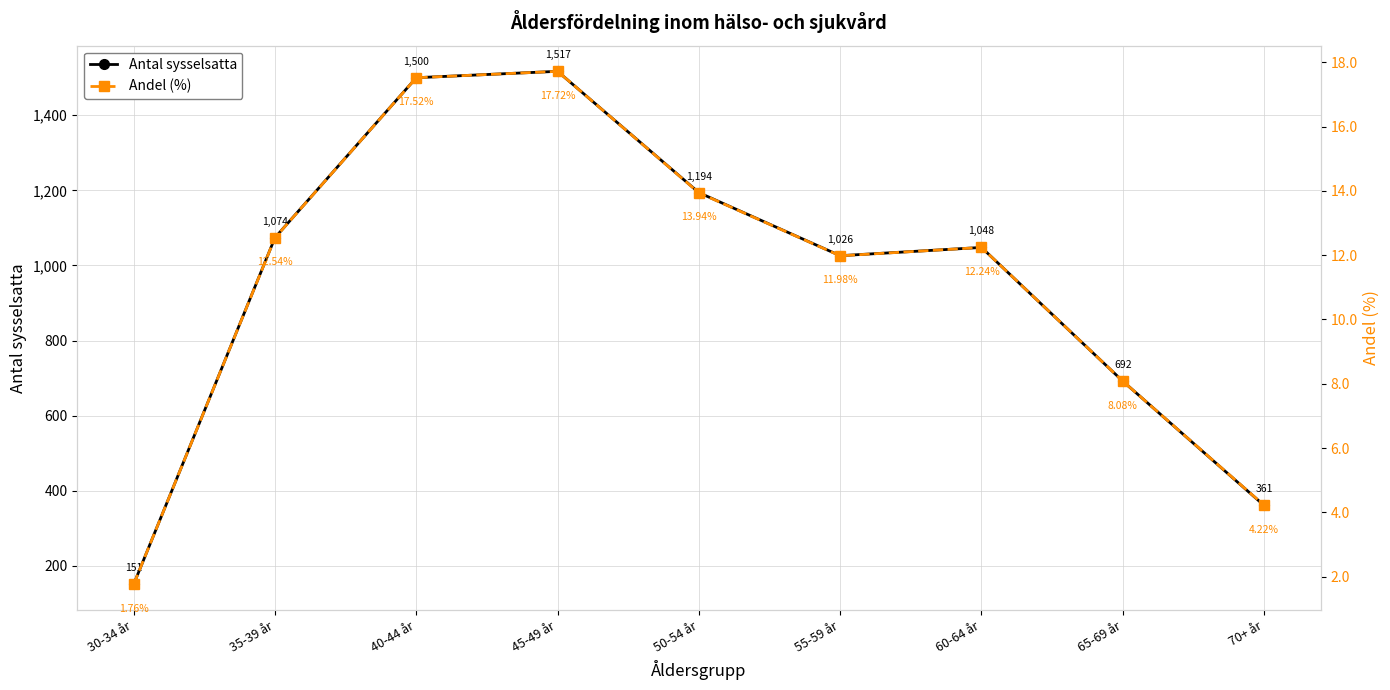

True or false: Antal sysselsatta and Andel (%) intersect in this chart.

False